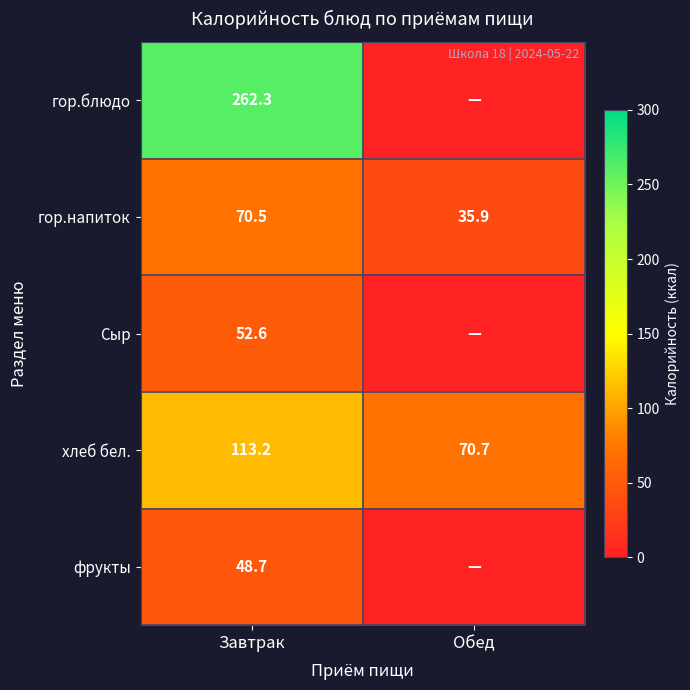

What is the maximum value shown in the chart?

262.3